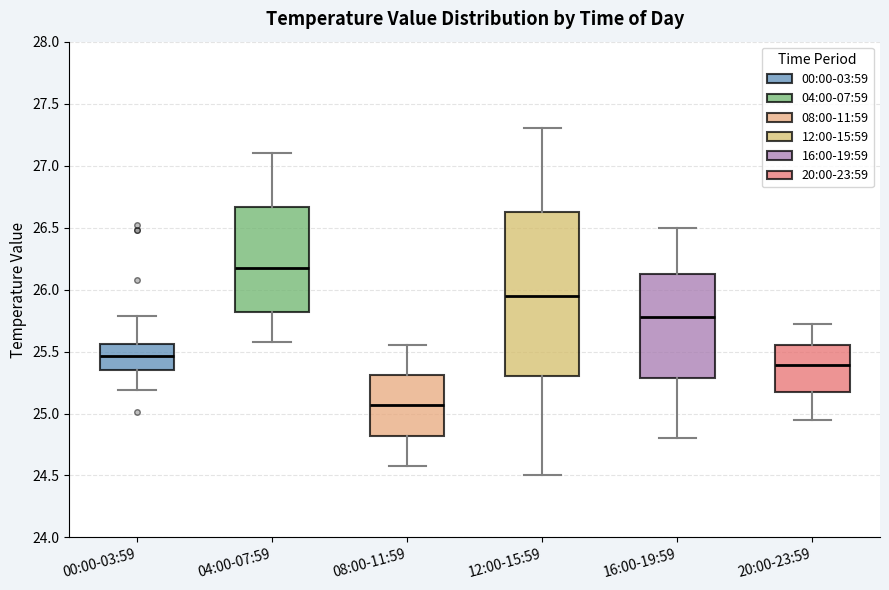

Reading left to right, transcribe this box plot: for each box, give where its median line is, the range the box spans, and where its two whiskers end, as read against the y-axis. The values are not printed on the chart, so give them approximately, as read against the axis.

00:00-03:59: median 25.45, box 25.35 to 25.55, whiskers 25.20 to 25.80
04:00-07:59: median 26.20, box 25.80 to 26.65, whiskers 25.60 to 27.10
08:00-11:59: median 25.05, box 24.80 to 25.30, whiskers 24.60 to 25.55
12:00-15:59: median 25.95, box 25.30 to 26.65, whiskers 24.50 to 27.30
16:00-19:59: median 25.80, box 25.30 to 26.15, whiskers 24.80 to 26.50
20:00-23:59: median 25.40, box 25.15 to 25.55, whiskers 24.95 to 25.70